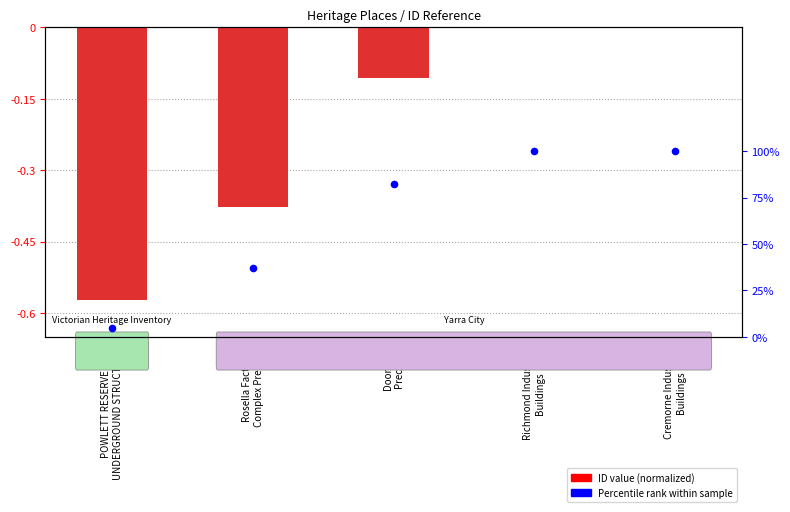

Which series contains the lowest Y value?

ID (normalized)